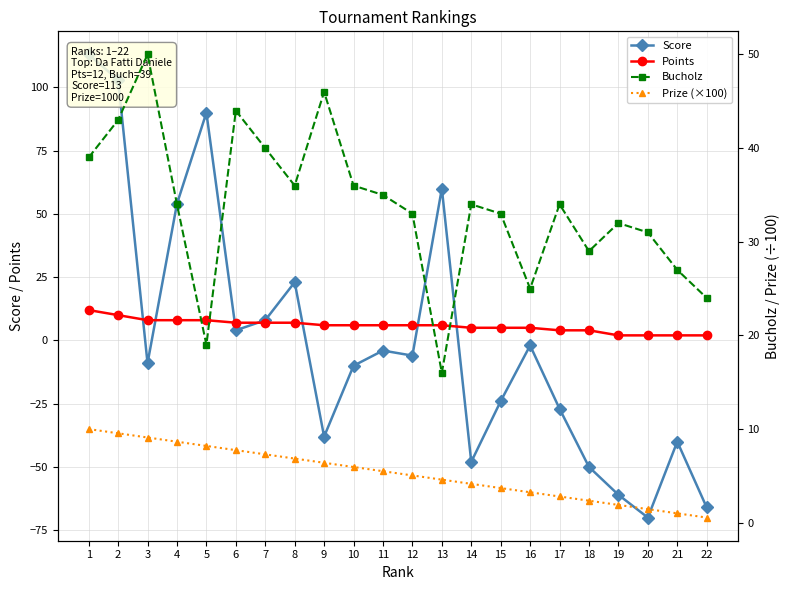

After their last crossing, which series has the higher values: Score or Points?

Points